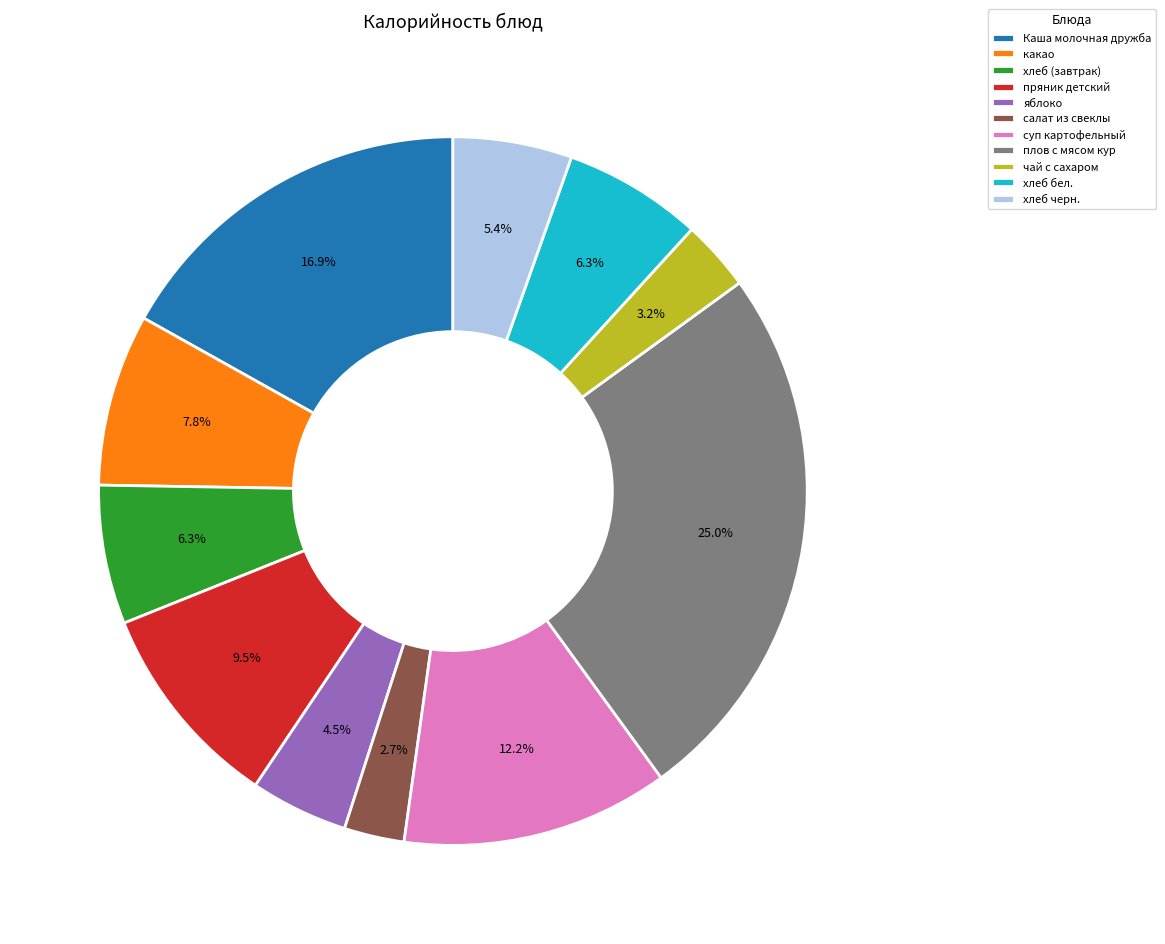

Does any single category account for the majority?

No